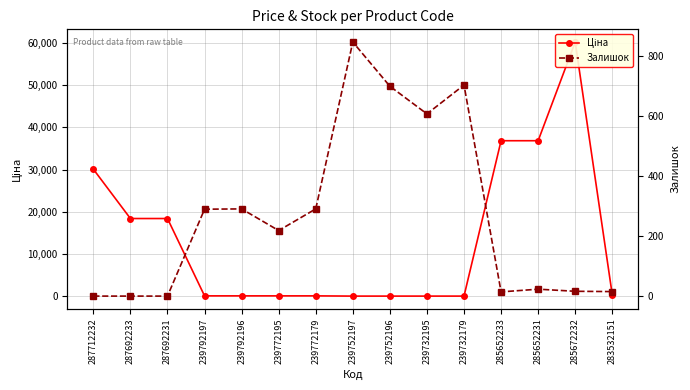

How many lines are shown in the chart?

2